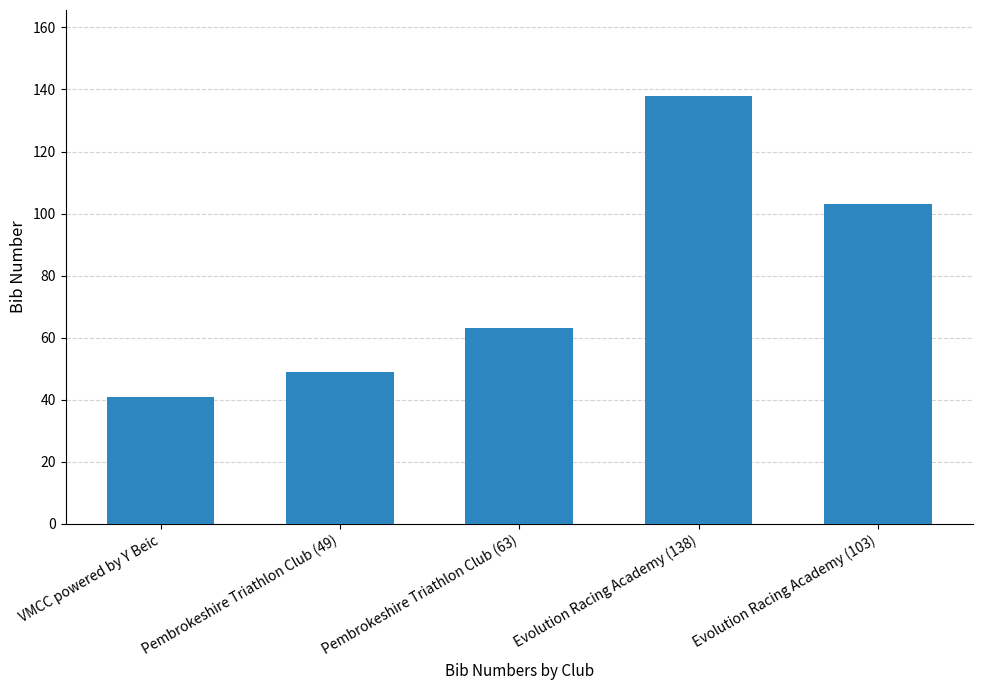

Which has a higher value, Pembrokeshire Triathlon Club (49) or Evolution Racing Academy (103)?

Evolution Racing Academy (103)